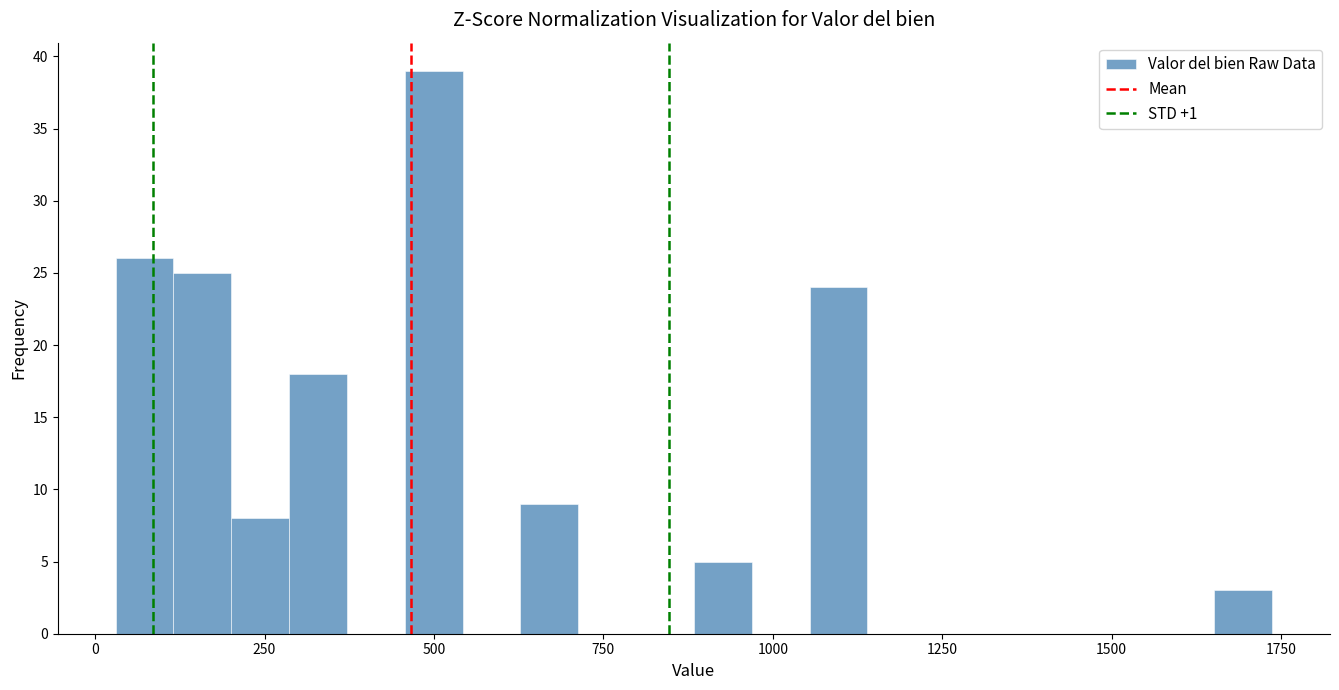

Around what value on the x-axis is the tallest bar? Give the approximate position of its centre, as read against the axis.

500